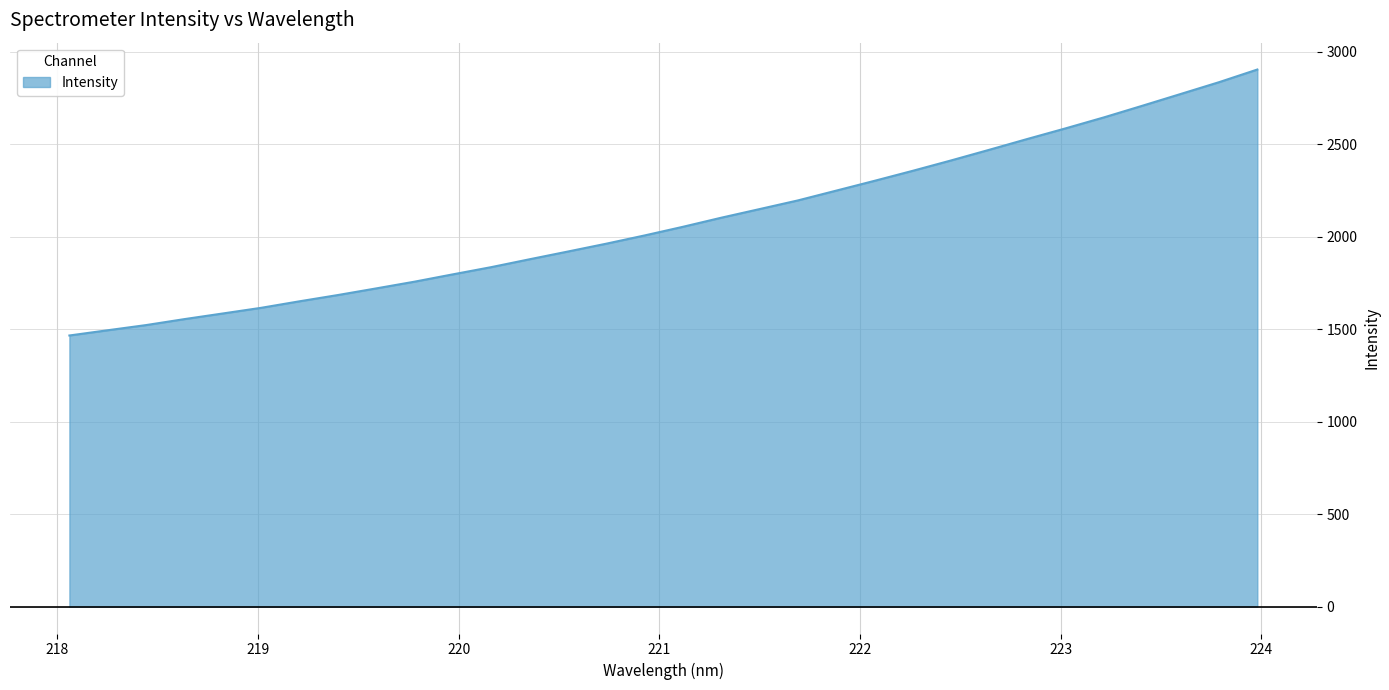

What is the greatest value displayed?

2903.6